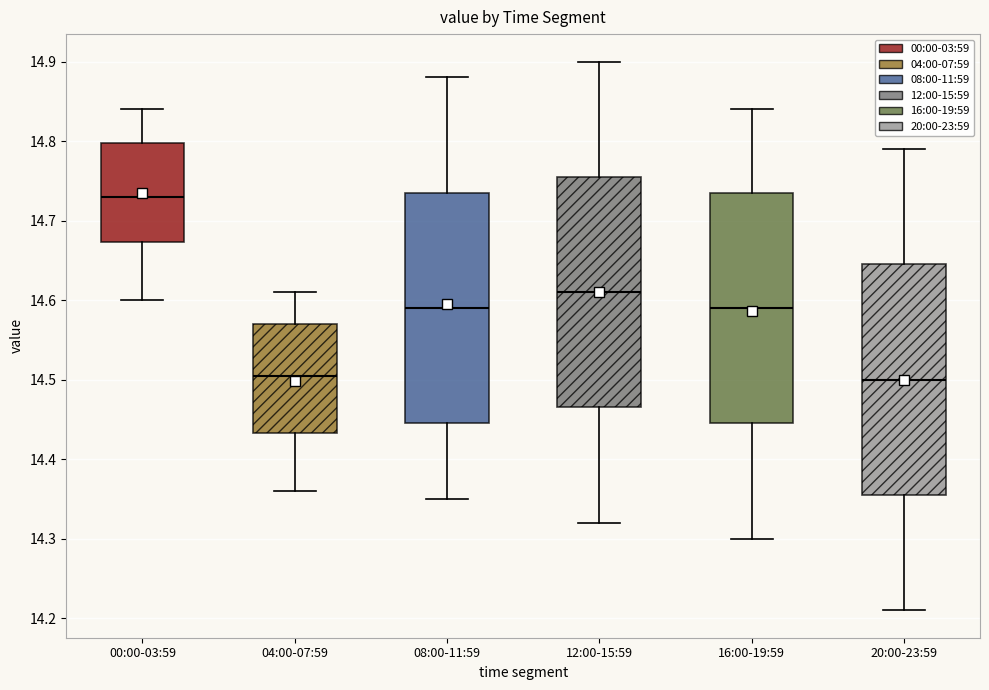

Where is the upper edge of the box for 16:00-19:59 on the y-axis? The values are not printed on the chart, so give them approximately, as read against the axis.

14.74